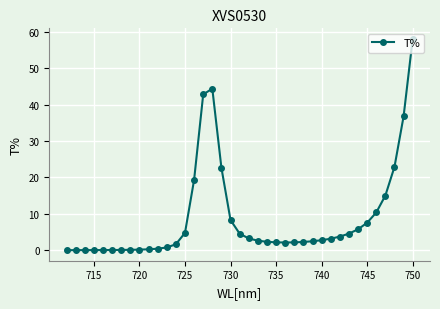

What is the difference between the maximum and minimum values?

58.1